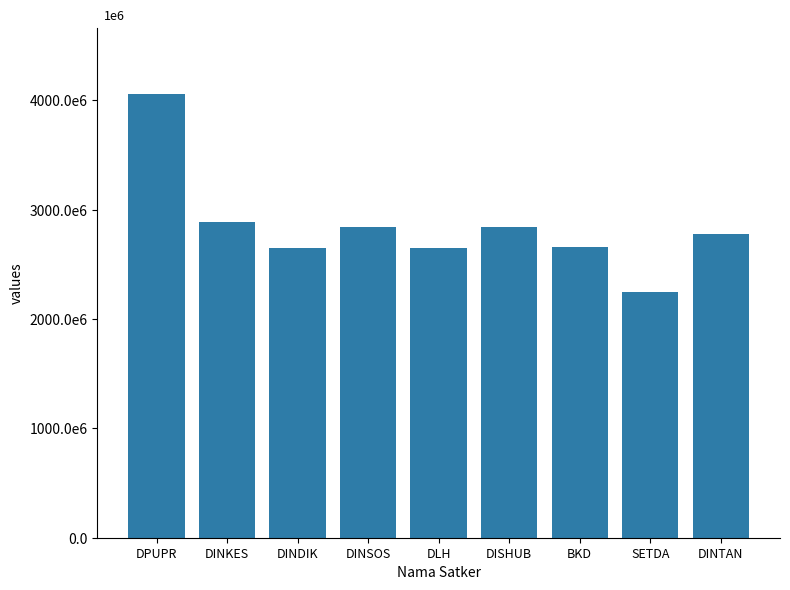

What is the average value?

2846287856